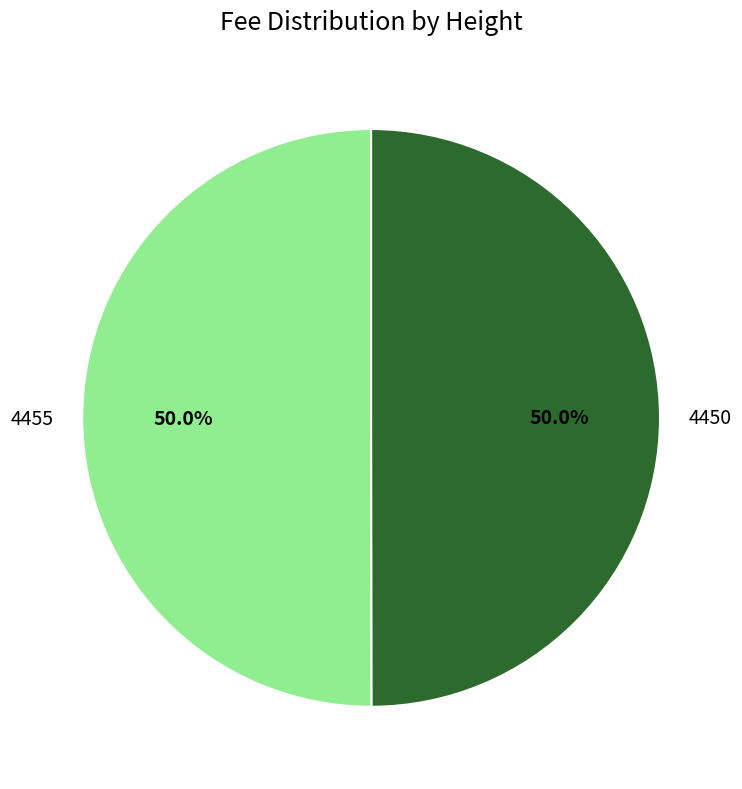

Count the number of slices in the pie.

2